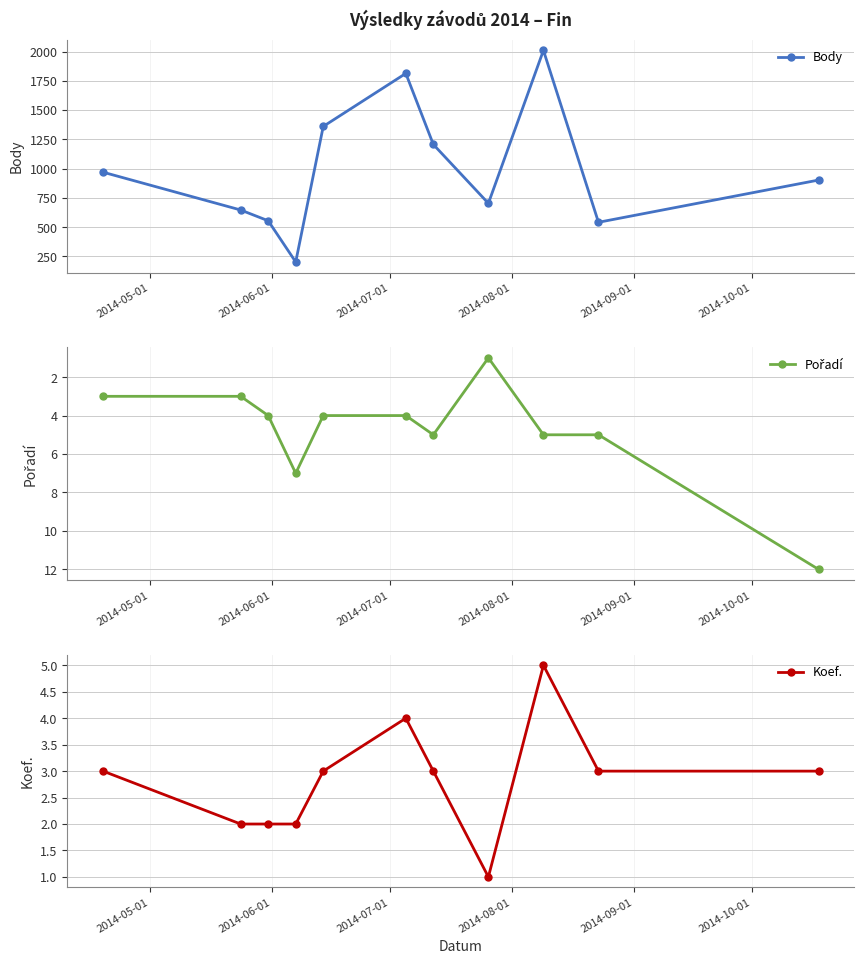

True or false: Body and Koef. cross at least once.

False